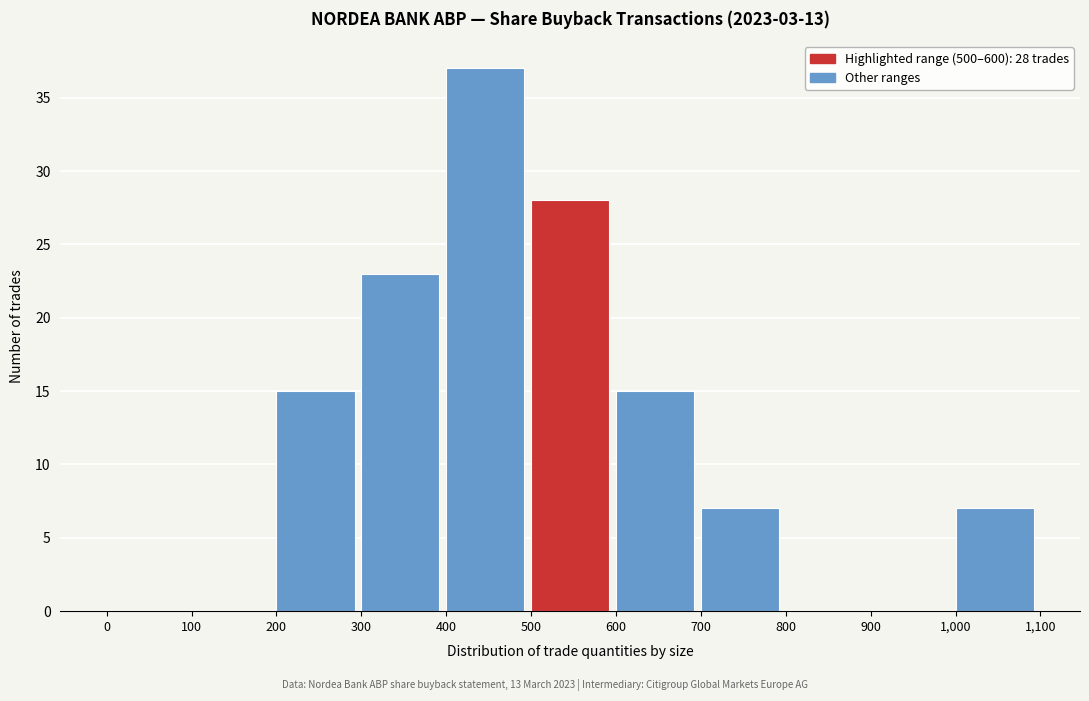

Over which range of the x-axis is the bar tallest?

400 to 500